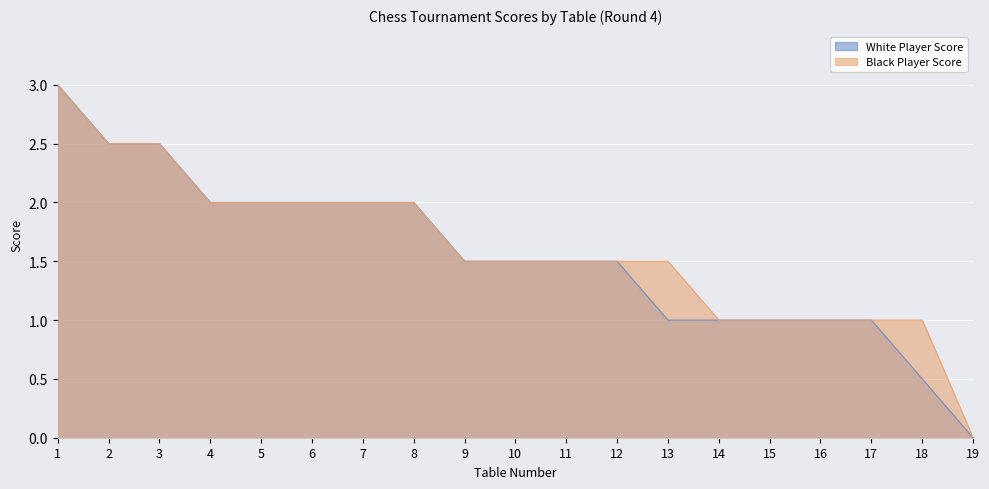

Which series has the widest spread of values?

White Player Score